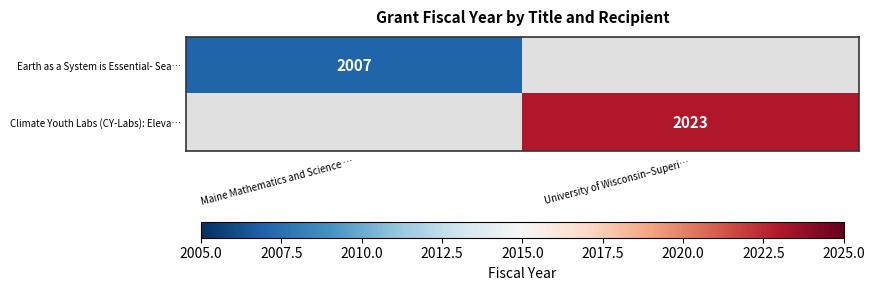

Is it true that Earth as a System is Essential- Sea… equals 3149 at Maine Mathematics and Science …?

False